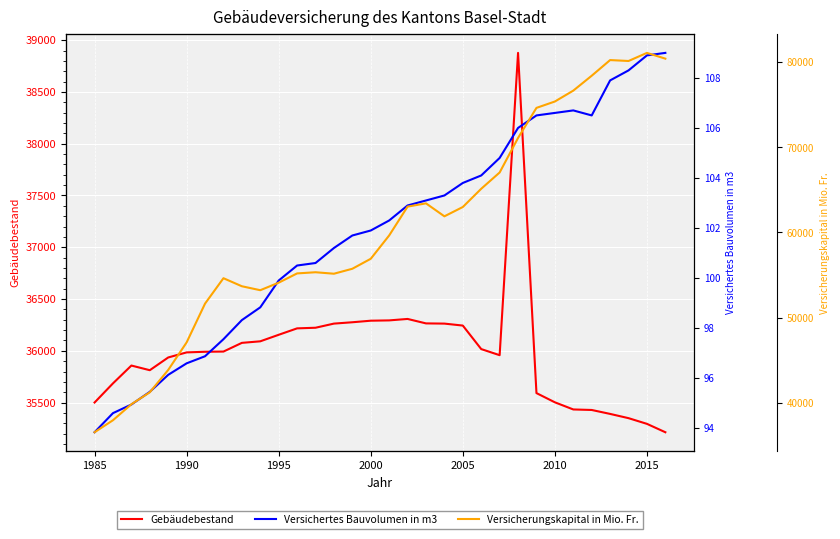

What is the minimum value for Gebäudebestand?

35214